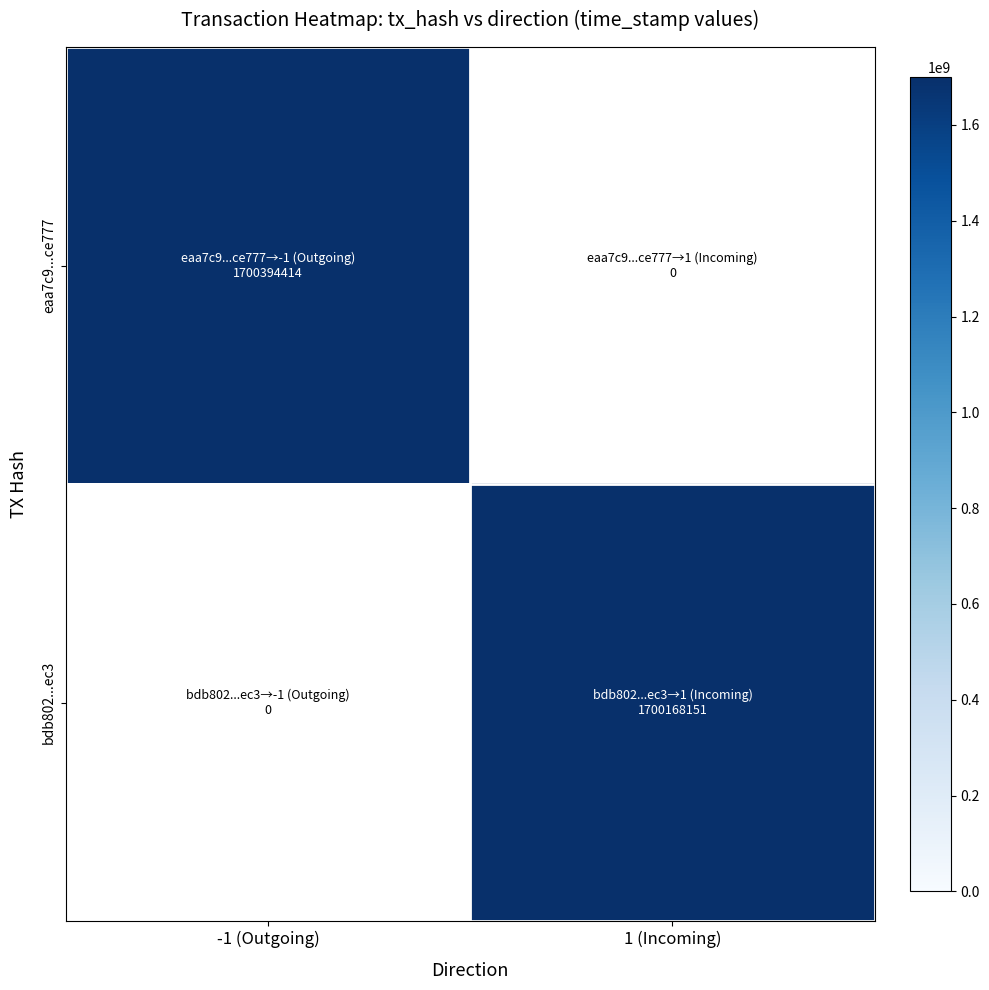

True or false: bdb802...ec3 has a value of 1700168151.0 at 1 (Incoming).

True